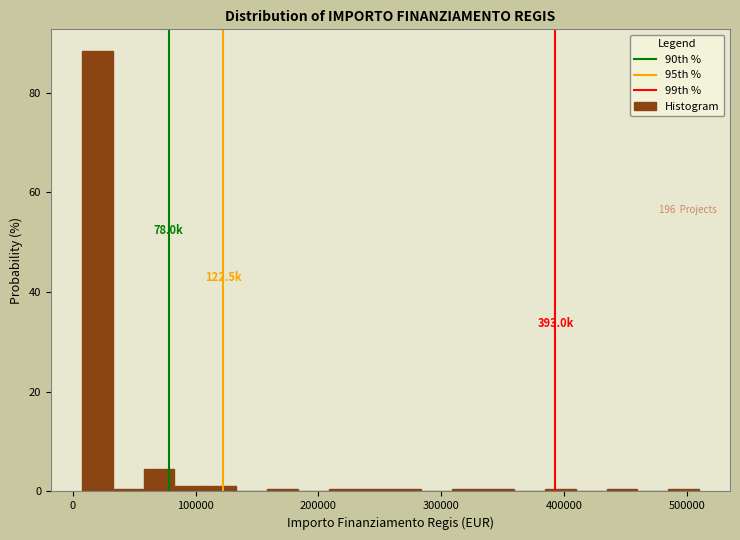

Read against the x-axis, roughly where is the centre of the tallest bar?

20000